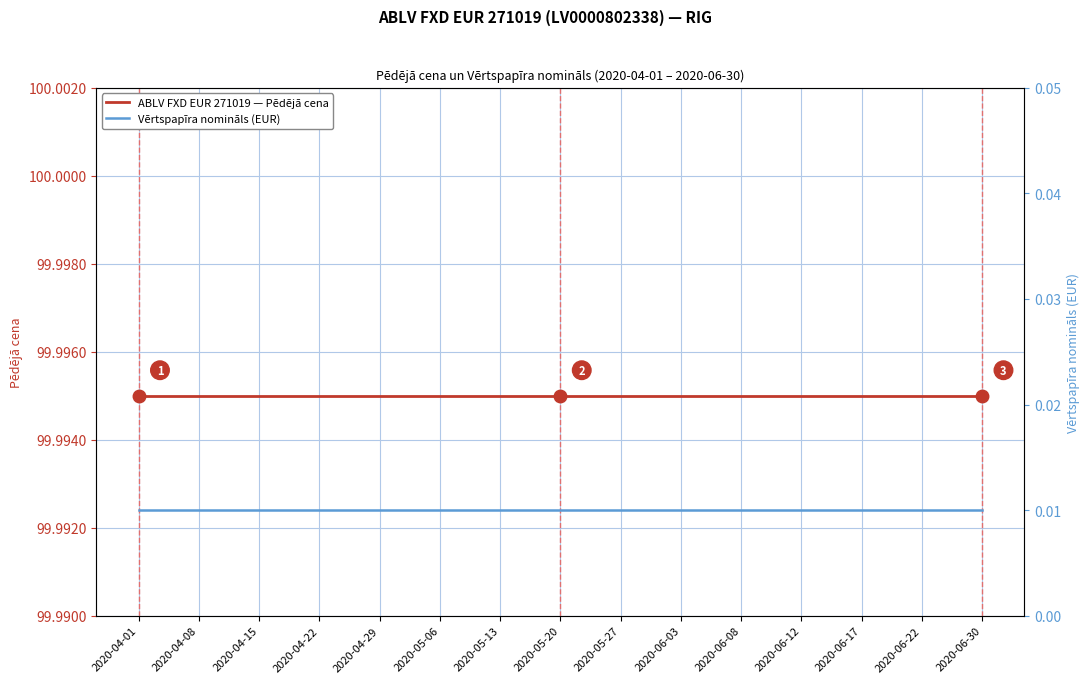

Between 2020-05-13 and 2020-04-29, which is larger?

2020-05-13